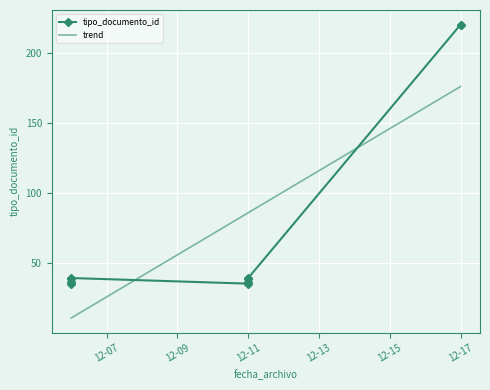

Which series ends up on top after the final intersection of trend and tipo_documento_id?

tipo_documento_id